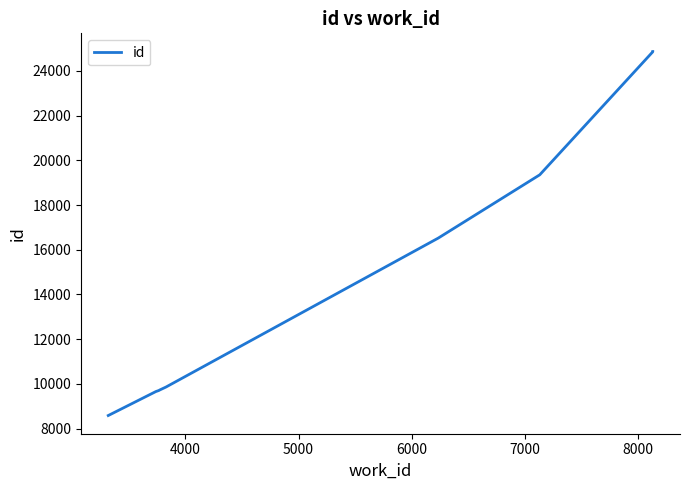

What is the sum of all values?

157991